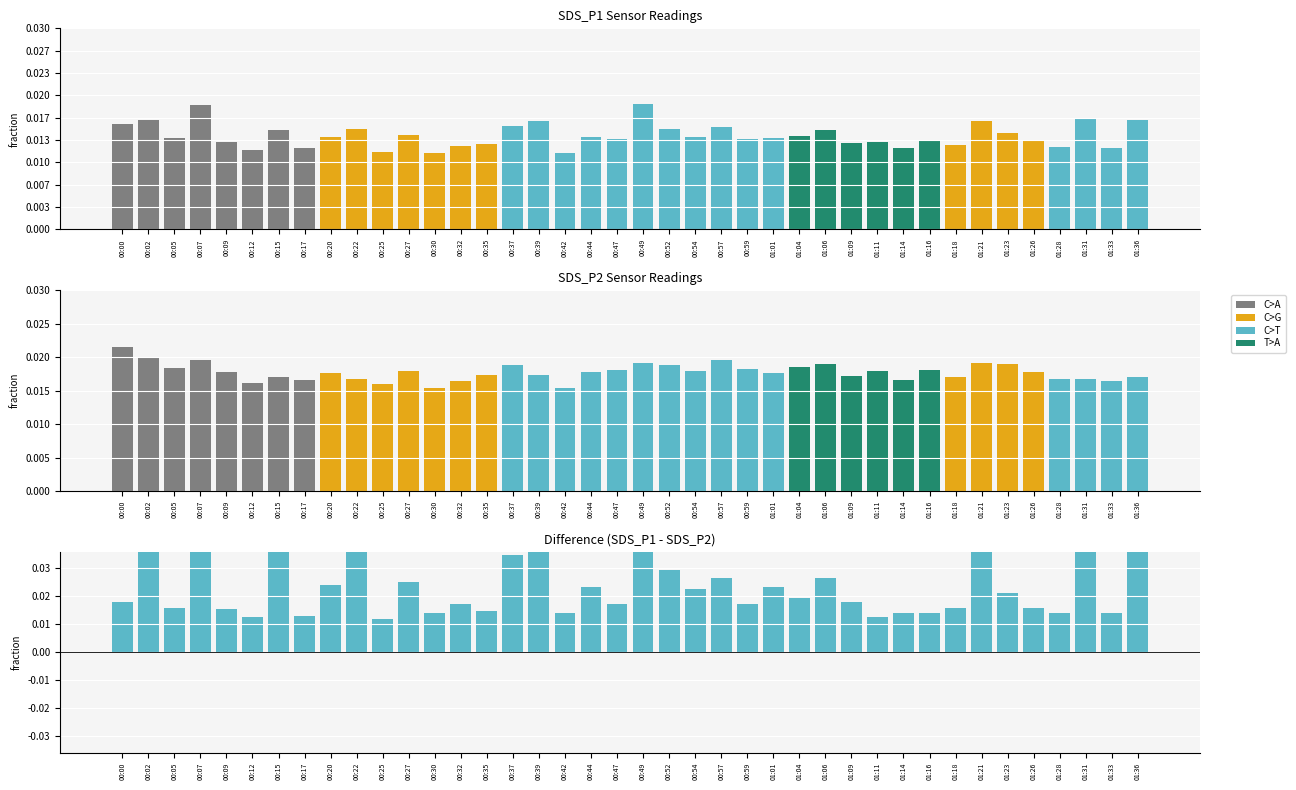

What is the difference between the SDS_P2 values at 00:44 and 00:47?

0.1